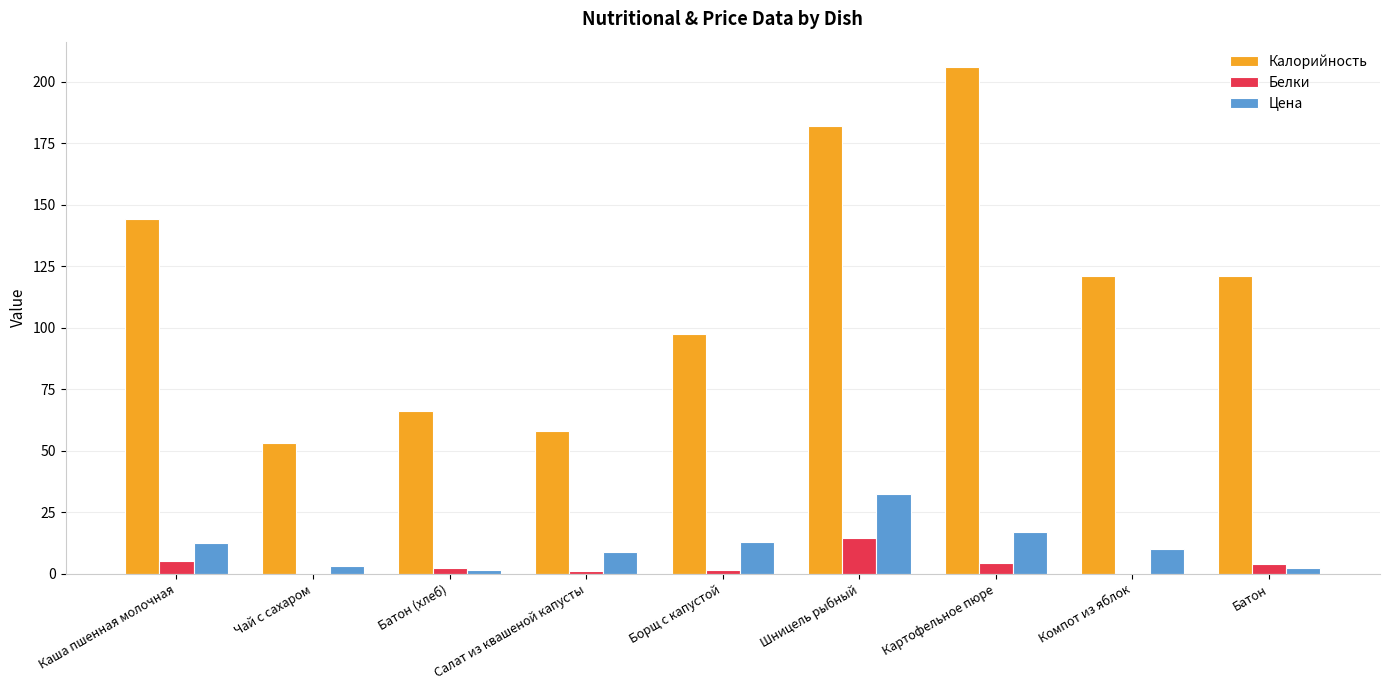

Which series changed the most between Батон (хлеб) and Компот из яблок?

Калорийность